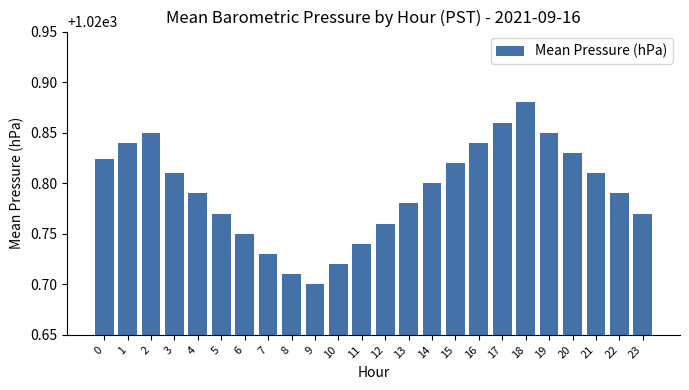

The value at 6 is 1701.3. True or false?

False